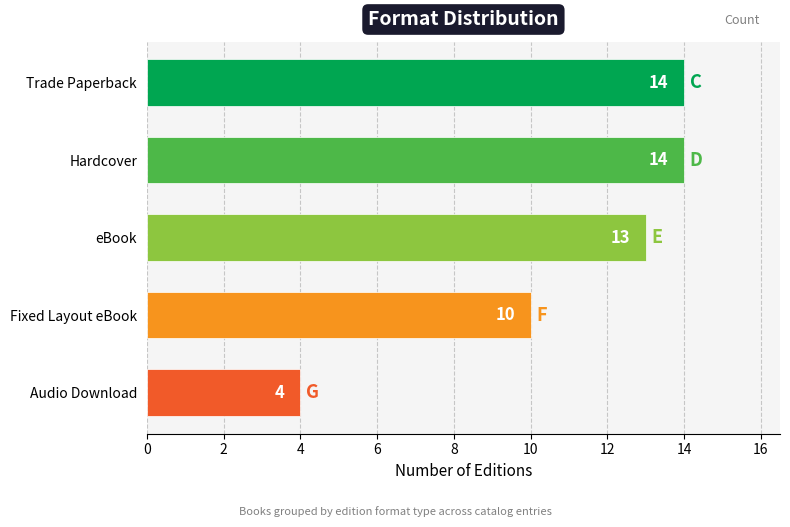

The value at Audio Download is 4. True or false?

True